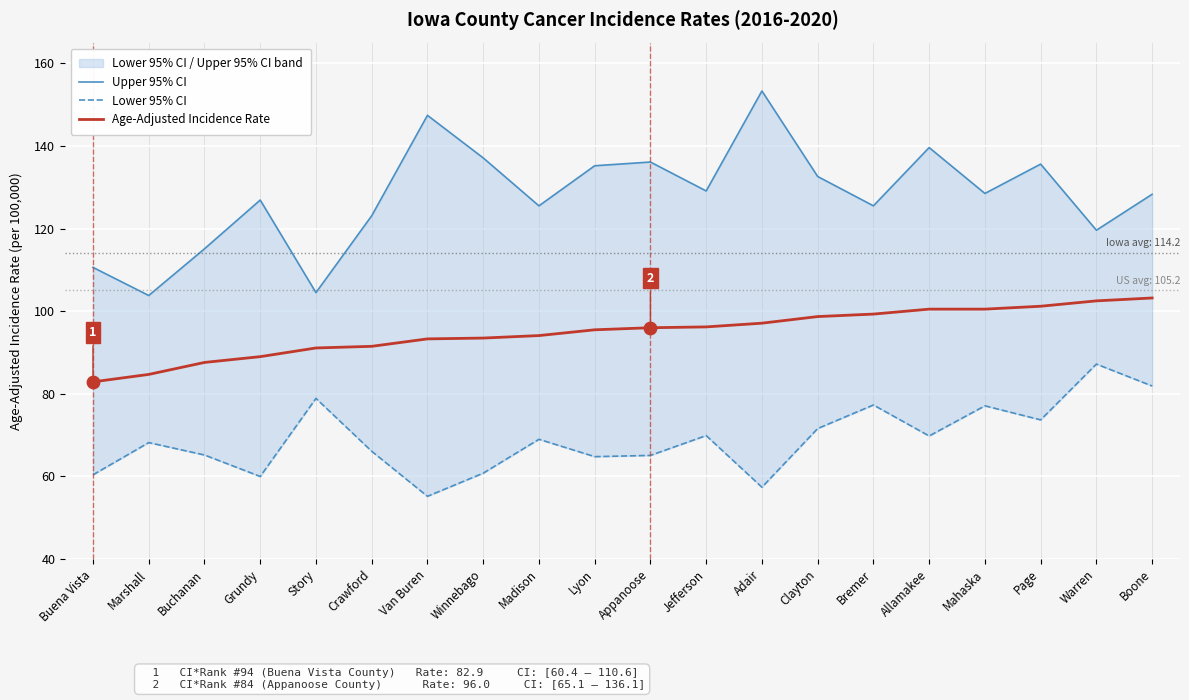

What is the total value across all series at Warren?

309.3